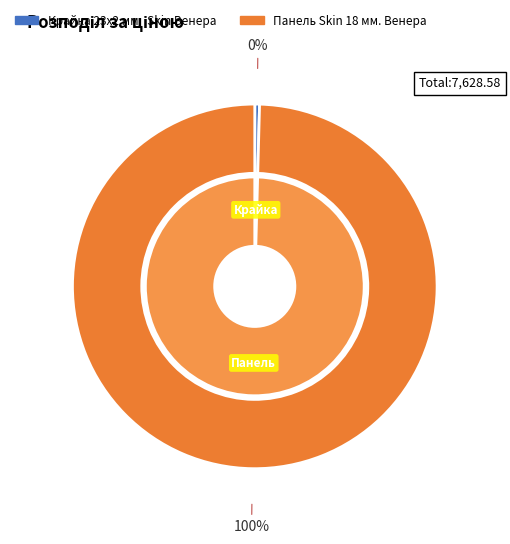

The Крайка 23x2 мм.  Skin Венера slice represents 0% of the pie. True or false?

True